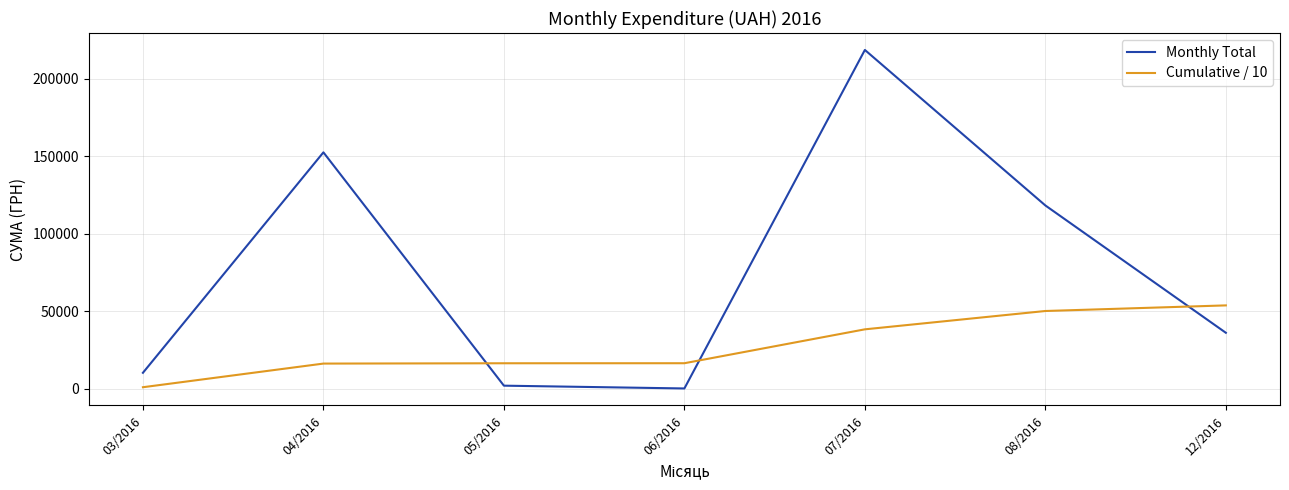

Is the value of Cumulative / 10 at 08/2016 greater than the value of Monthly Total at 08/2016?

No